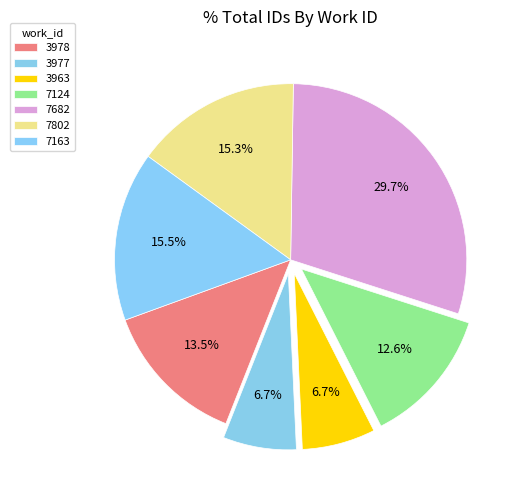

What is the smallest slice in the pie chart?

3977